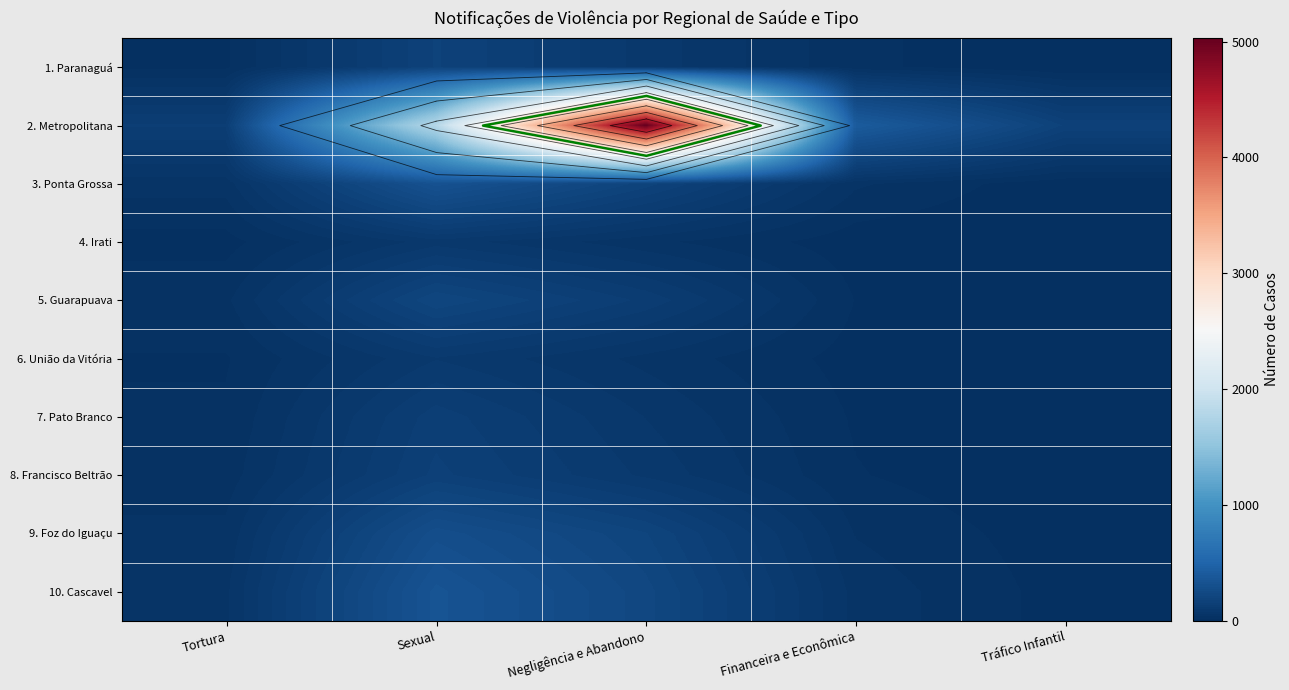

What is the difference between the highest and lowest values at Negligência e Abandono?

4984